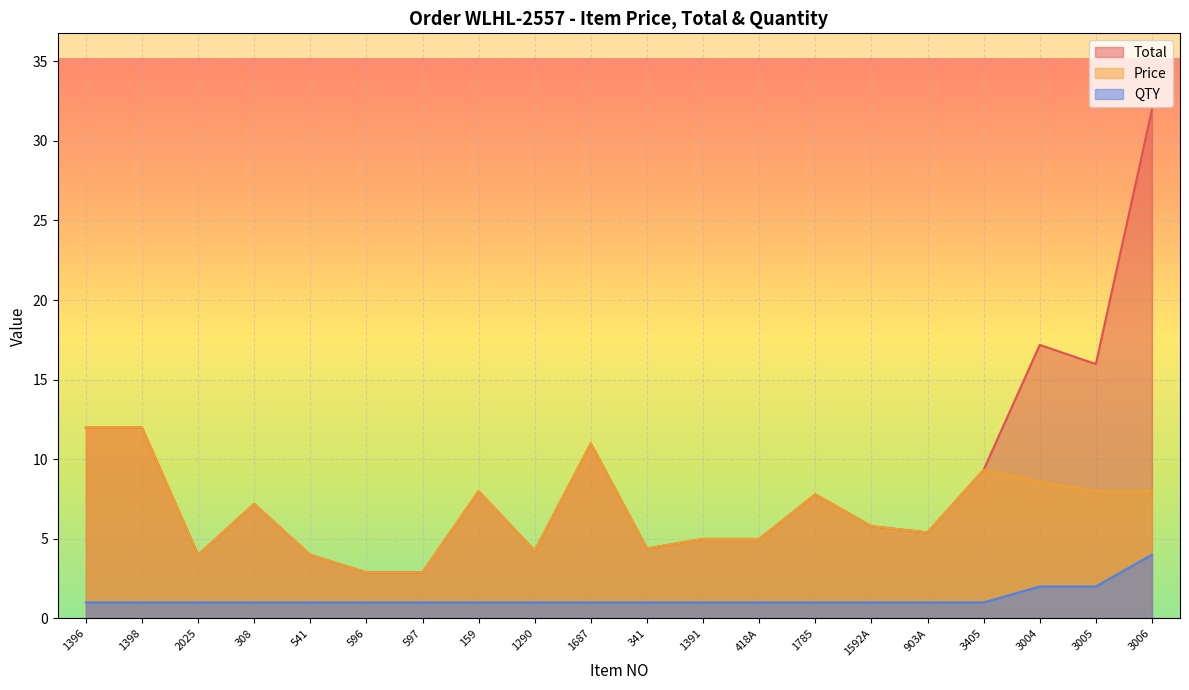

Reading right to left, transcribe all the data shown in this chart.

Total: 32.0	16.0	17.2	9.3	5.4	5.8	7.8	5.0	5.0	4.4	11.0	4.2	8.0	2.9	2.9	4.0	7.2	4.0	12.0	12.0
Price: 8.0	8.0	8.6	9.3	5.4	5.8	7.8	5.0	5.0	4.4	11.0	4.2	8.0	2.9	2.9	4.0	7.2	4.0	12.0	12.0
QTY: 4.0	2.0	2.0	1.0	1.0	1.0	1.0	1.0	1.0	1.0	1.0	1.0	1.0	1.0	1.0	1.0	1.0	1.0	1.0	1.0